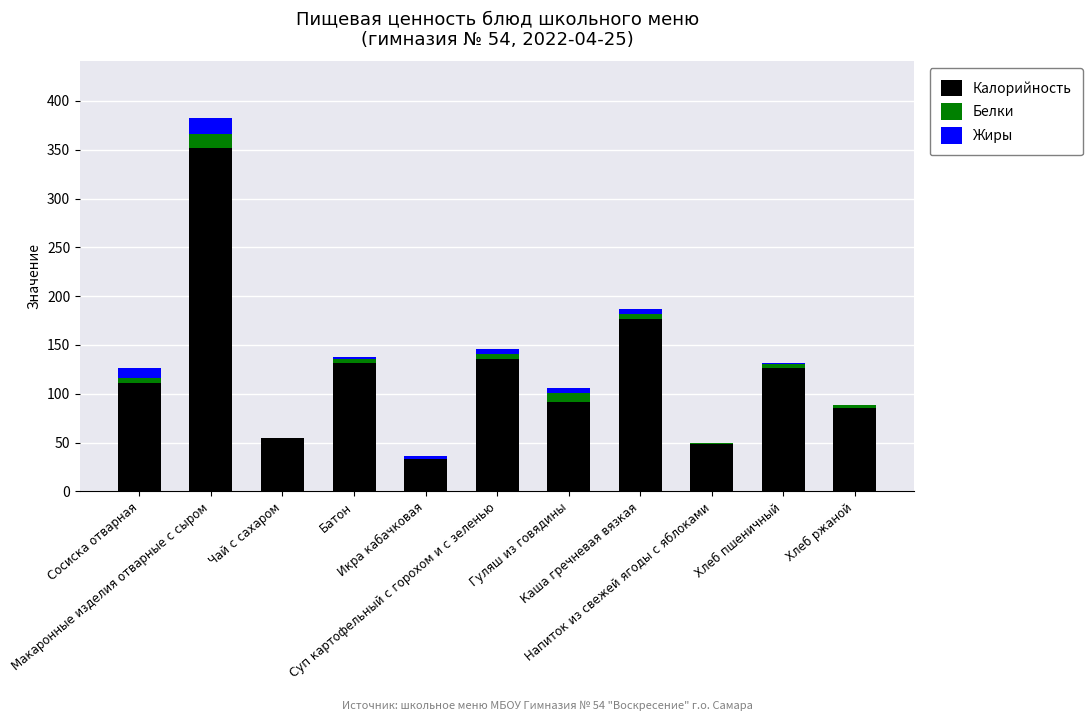

What is the highest value of the Калорийность series?

352.0